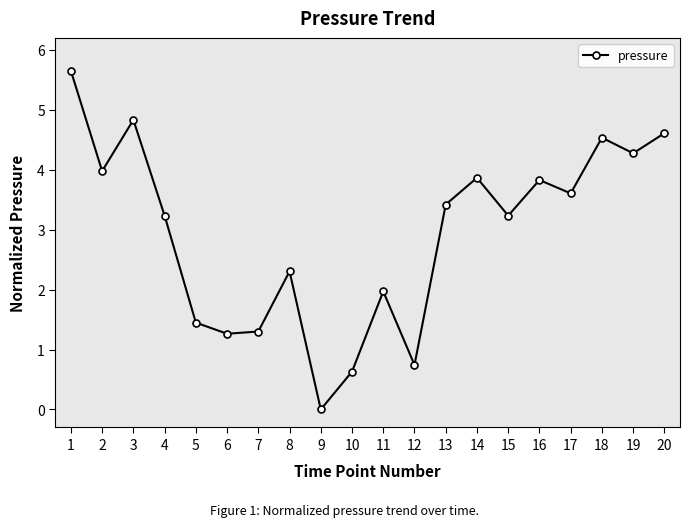

Which has a higher value, 6 or 3?

3